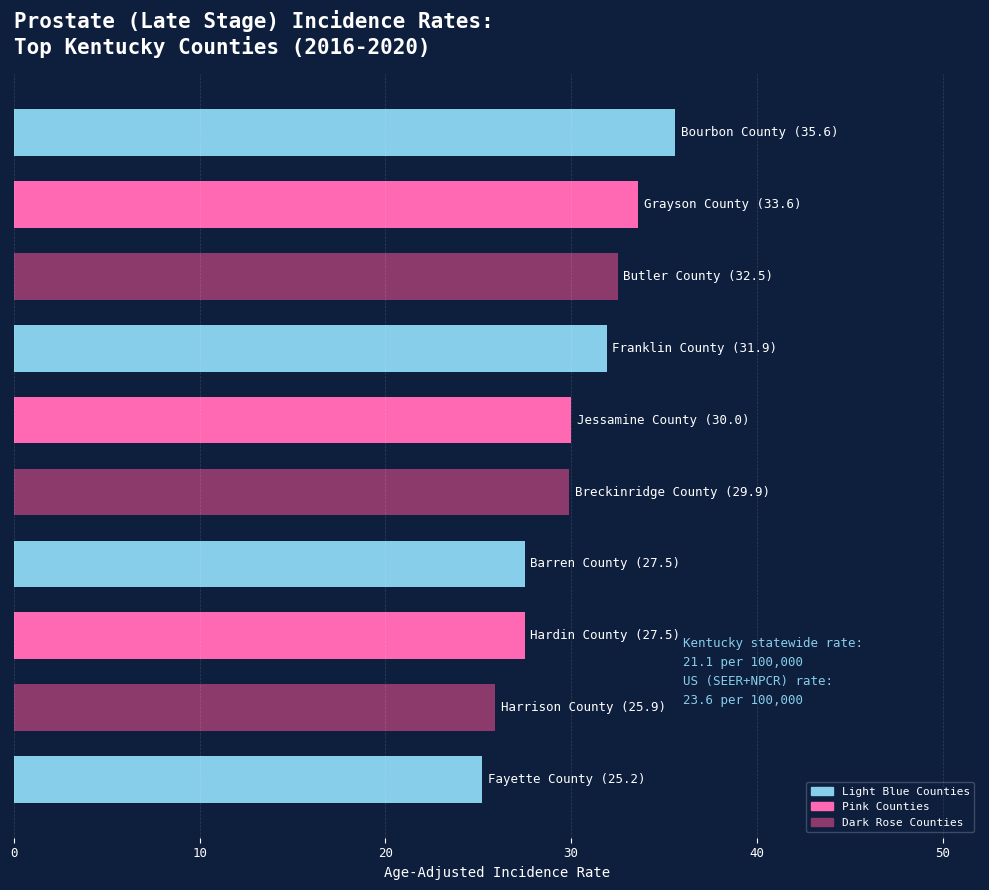

What is the greatest value displayed?

35.6